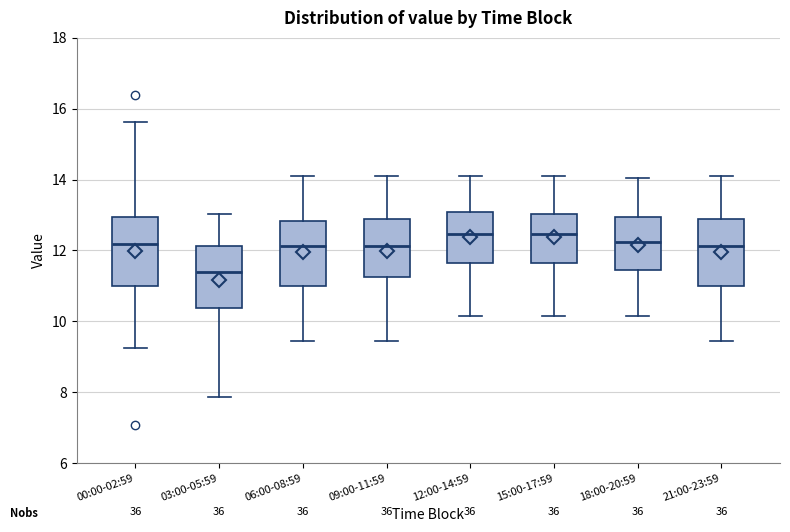

Reading left to right, transcribe this box plot: for each box, give where its median line is, the range the box spans, and where its two whiskers end, as read against the y-axis. The values are not printed on the chart, so give them approximately, as read against the axis.

00:00-02:59: median 12.2, box 11.0 to 13.0, whiskers 9.2 to 15.6
03:00-05:59: median 11.4, box 10.4 to 12.2, whiskers 7.8 to 13.0
06:00-08:59: median 12.2, box 11.0 to 12.8, whiskers 9.4 to 14.2
09:00-11:59: median 12.2, box 11.2 to 13.0, whiskers 9.4 to 14.2
12:00-14:59: median 12.4, box 11.6 to 13.0, whiskers 10.2 to 14.2
15:00-17:59: median 12.4, box 11.6 to 13.0, whiskers 10.2 to 14.2
18:00-20:59: median 12.2, box 11.4 to 13.0, whiskers 10.2 to 14.0
21:00-23:59: median 12.2, box 11.0 to 13.0, whiskers 9.4 to 14.2